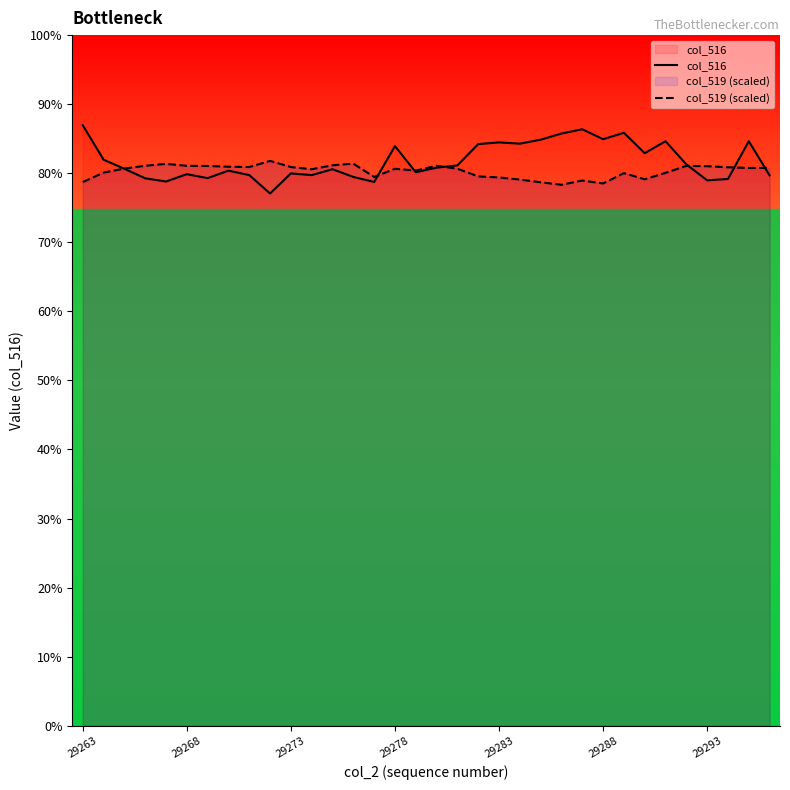

The col_516 series shows 11581.3 at 11. True or false?

False